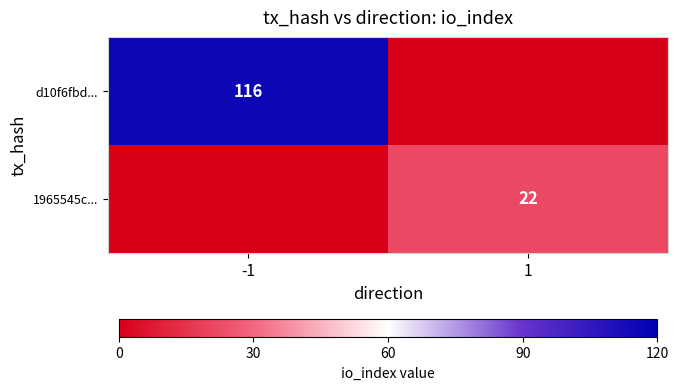

At how many categories does at least one series exceed 69?

1